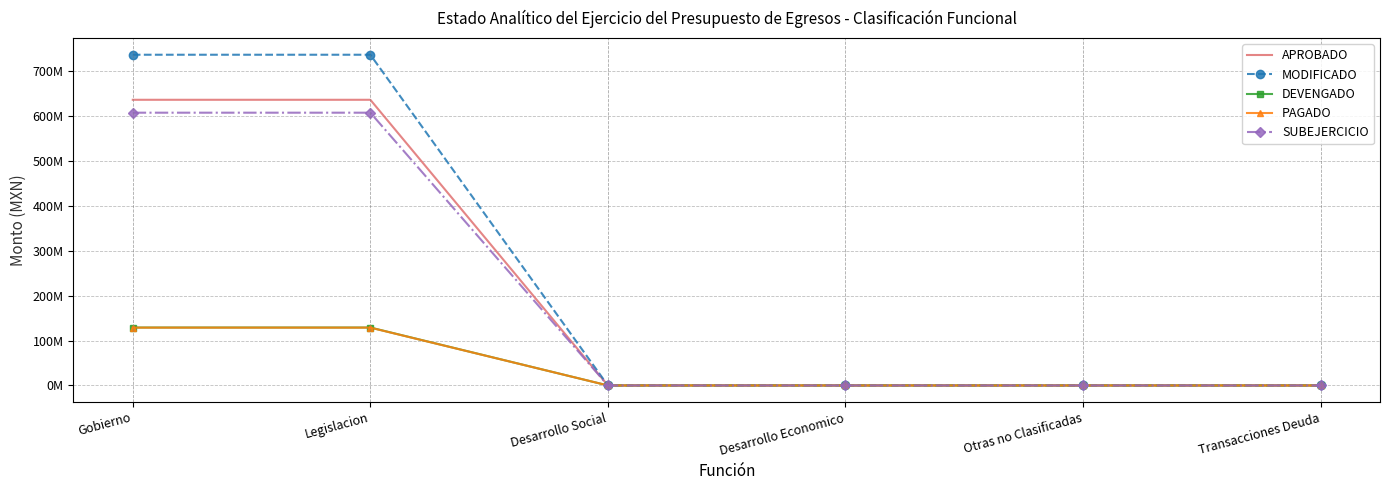

What are all the series names shown in the legend?

APROBADO, MODIFICADO, DEVENGADO, PAGADO, SUBEJERCICIO